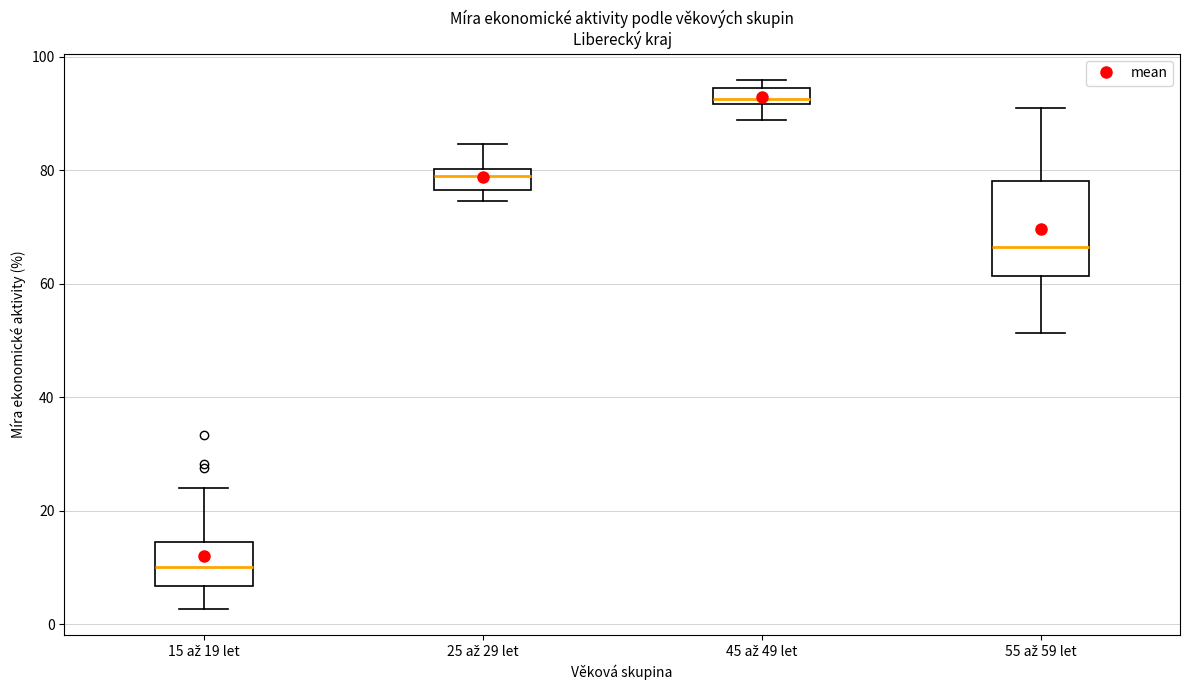

Which box's median line is the highest?

45 až 49 let